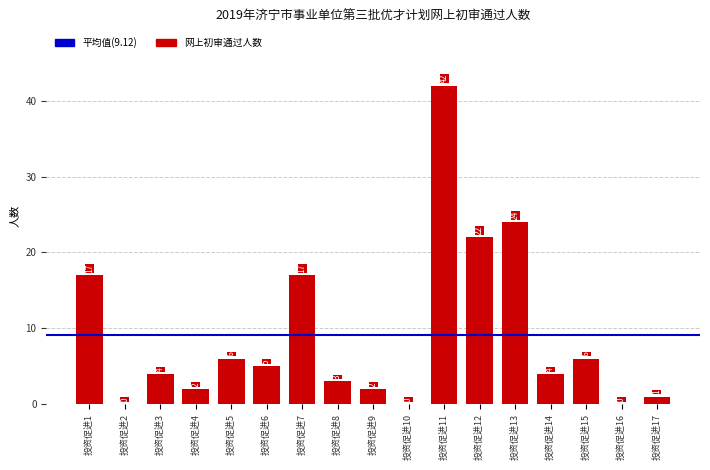

True or false: the data shows 0 at 投资促进16.

True